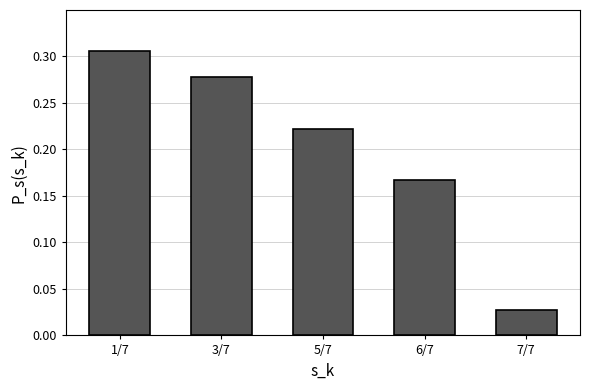

Rank the categories by value from lowest to highest.

7/7, 6/7, 5/7, 3/7, 1/7